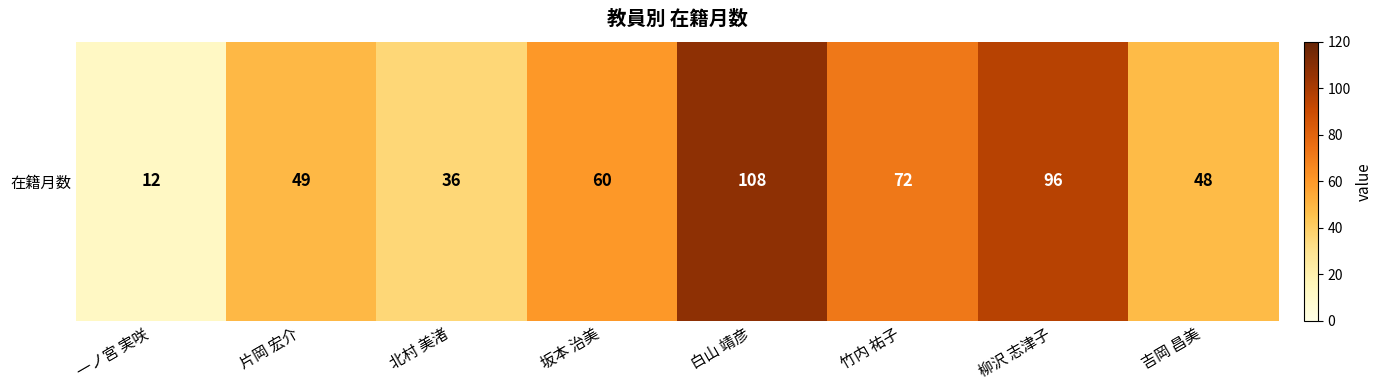

Between 吉岡 昌美 and 竹内 祐子, which is larger?

竹内 祐子